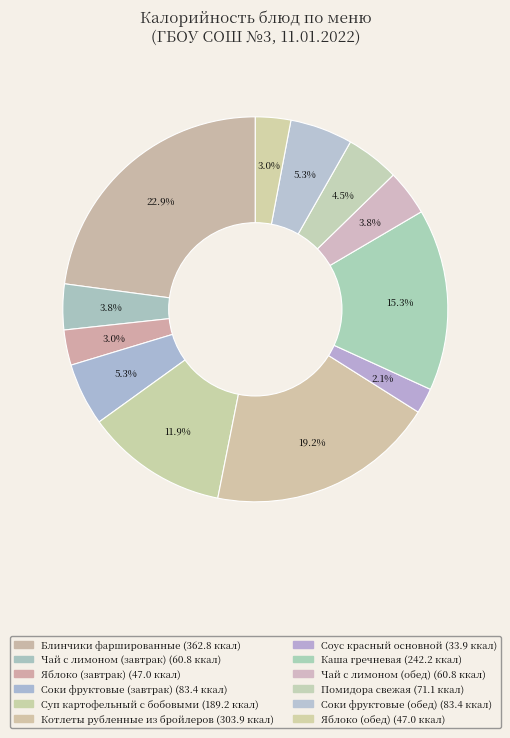

Count the number of slices in the pie.

12